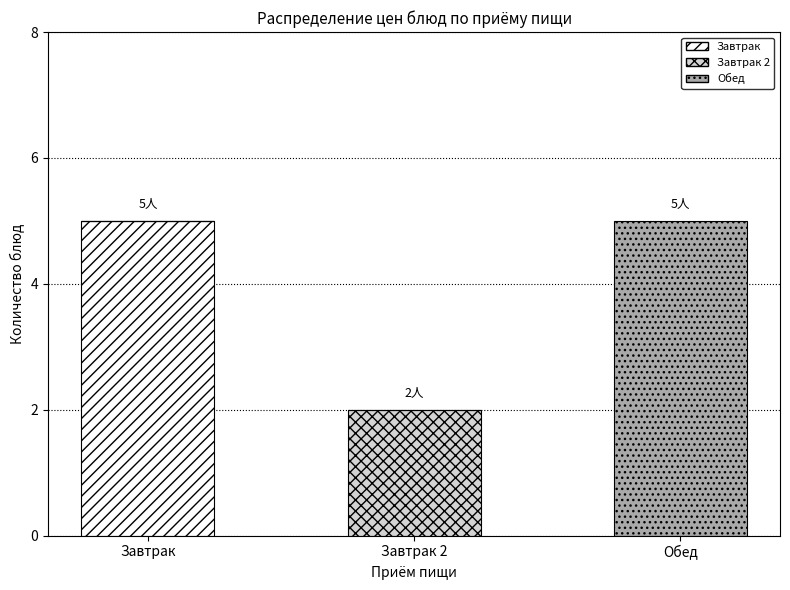

Reading right to left, list the values for the Завтрак series.

Обед=0	Завтрак 2=0	Завтрак=5